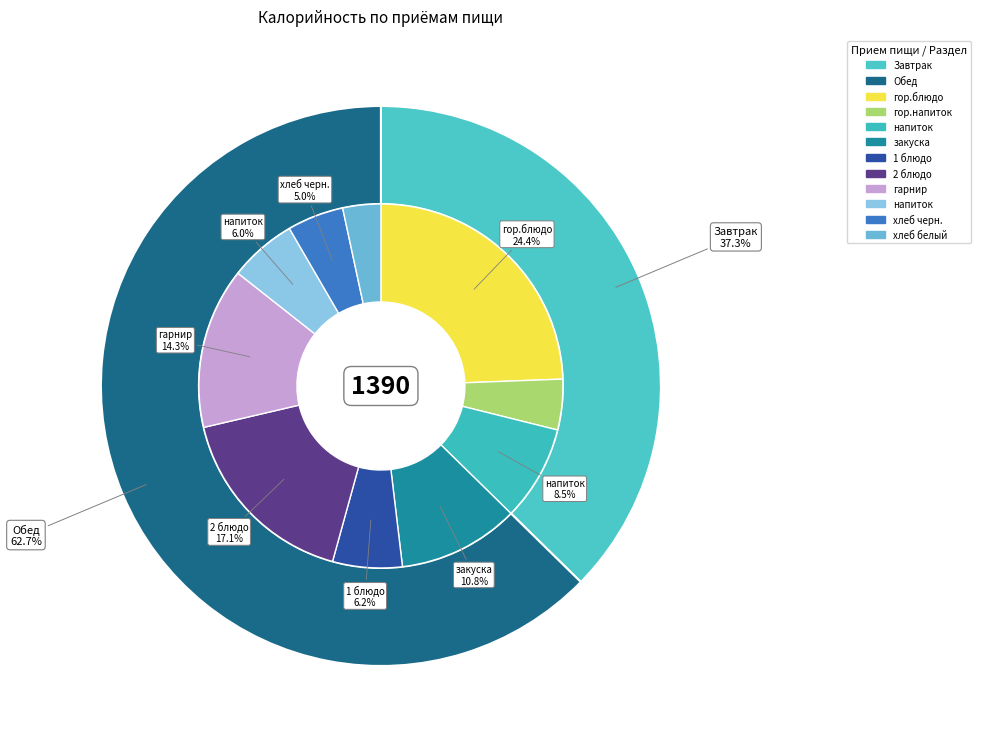

To the nearest percent, what is the difference between the largest and smallest slice percentages?

25%